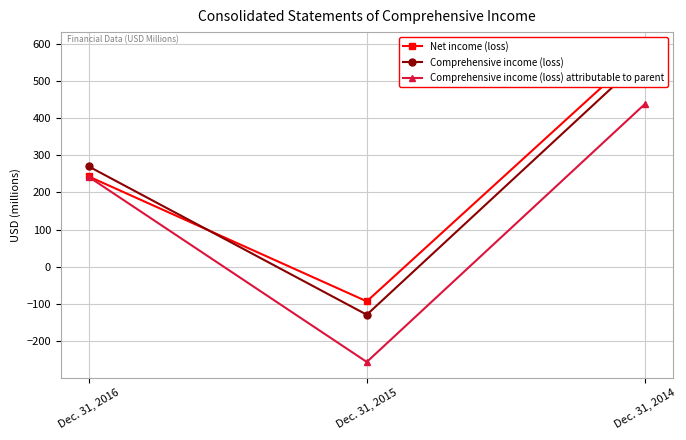

What is the difference between the highest and lowest values at Dec. 31, 2016?

28